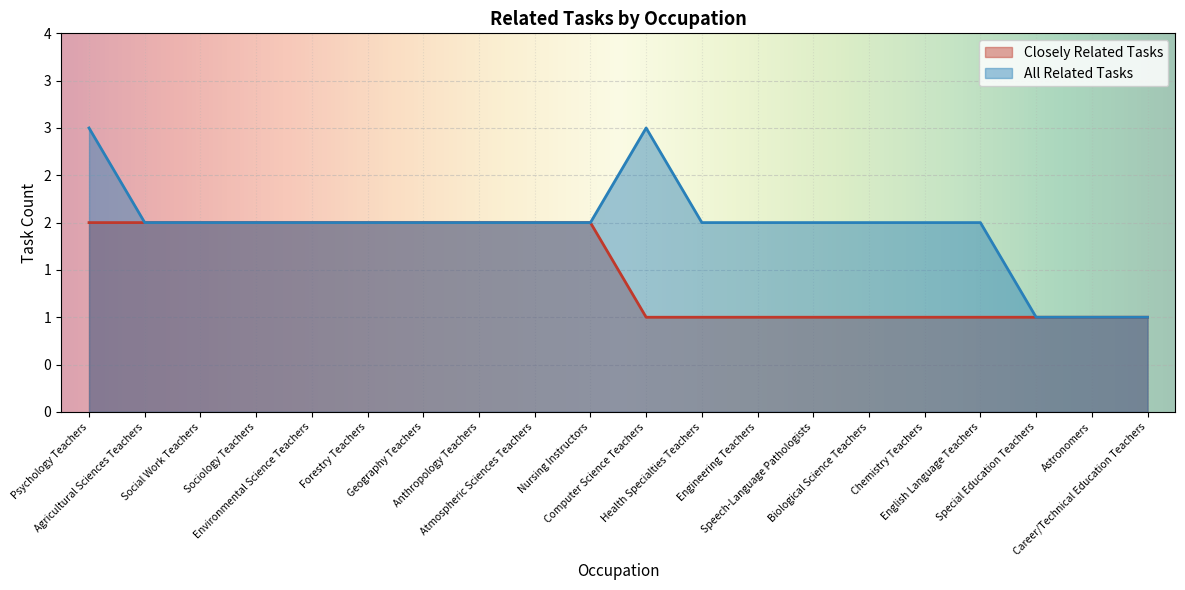

Which has a higher value, Environmental Science Teachers or Psychology Teachers?

Environmental Science Teachers